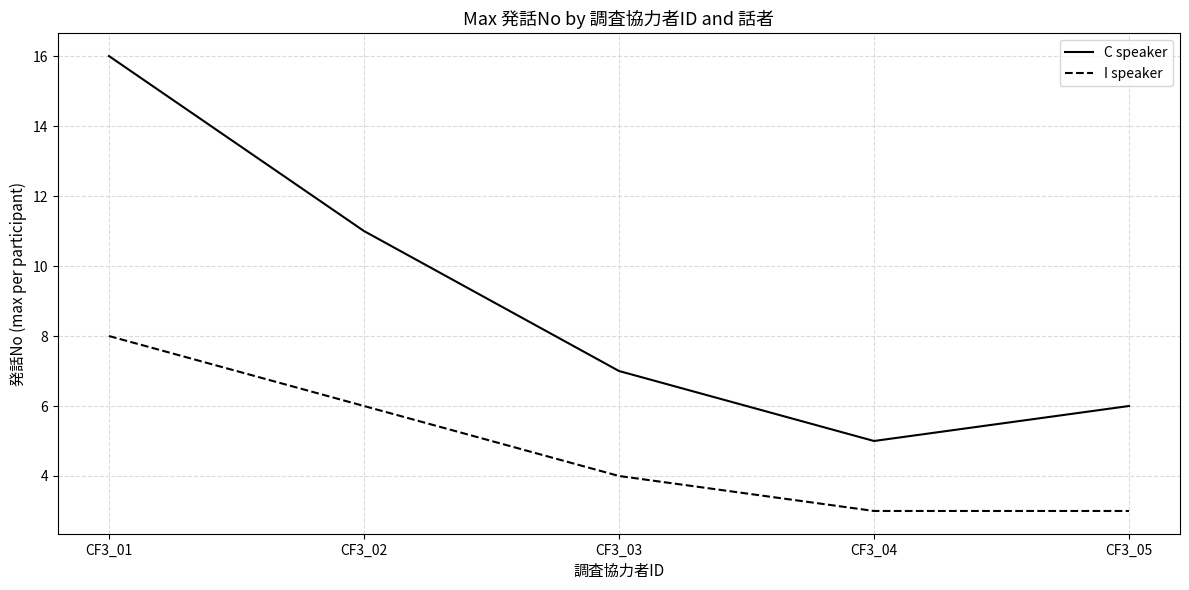

Reading right to left, list all the values displayed in this chart.

C speaker: CF3_05=6	CF3_04=5	CF3_03=7	CF3_02=11	CF3_01=16
I speaker: CF3_05=3	CF3_04=3	CF3_03=4	CF3_02=6	CF3_01=8